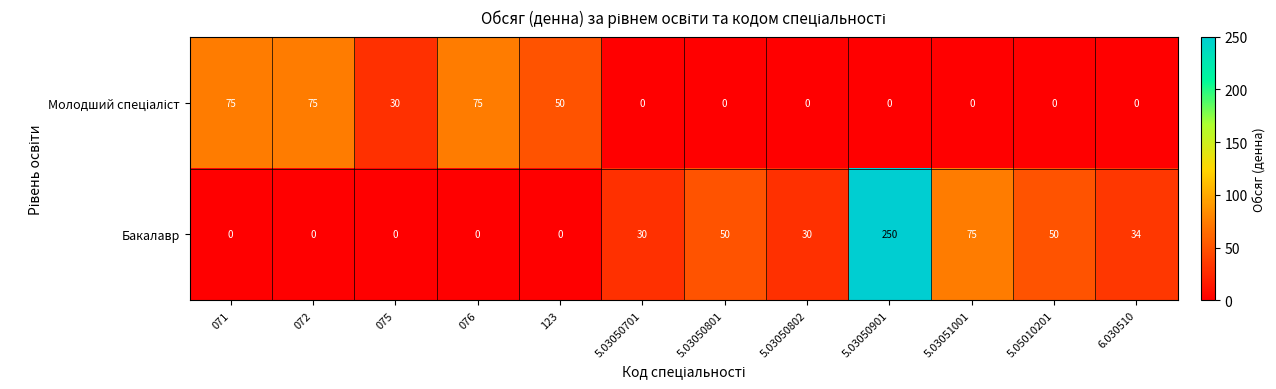

Where is Бакалавр nearest to the value 125?

5.03051001